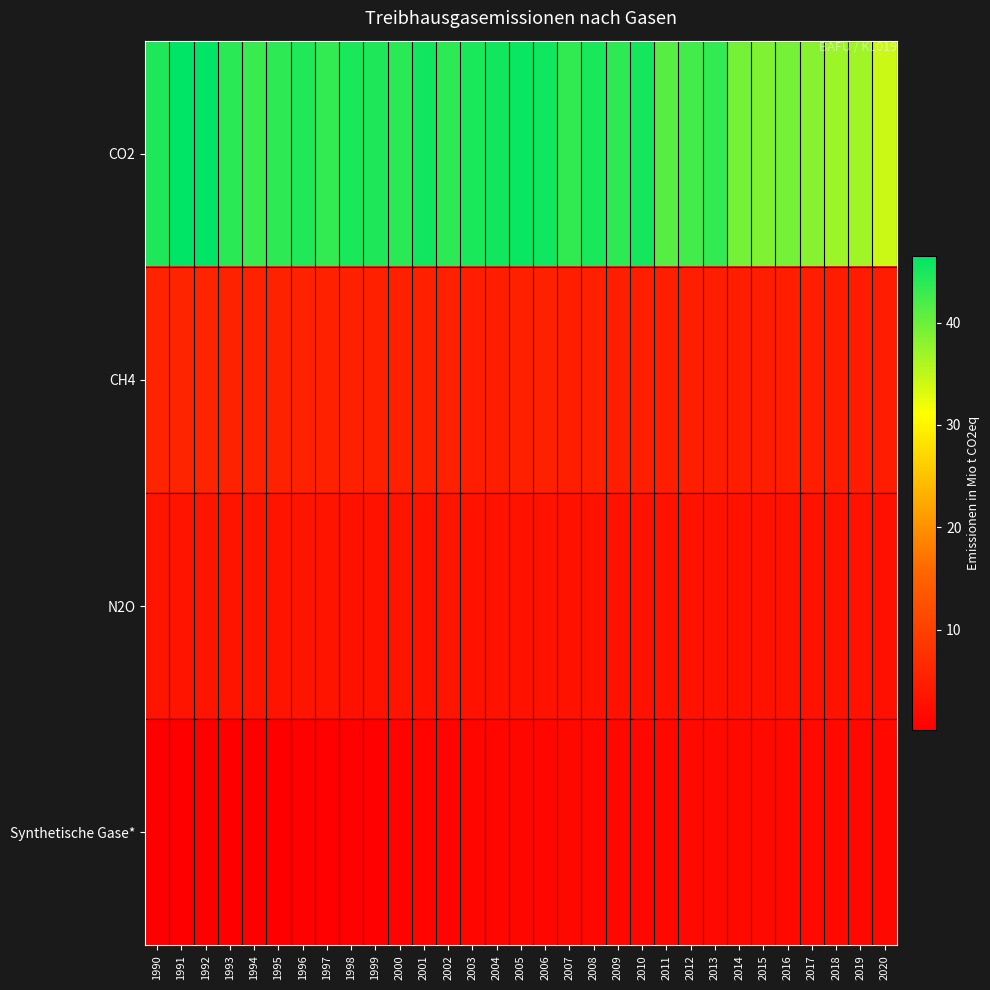

Rank the series by their maximum value, from highest to lowest.

CO2, CH4, N2O, Synthetische Gase*